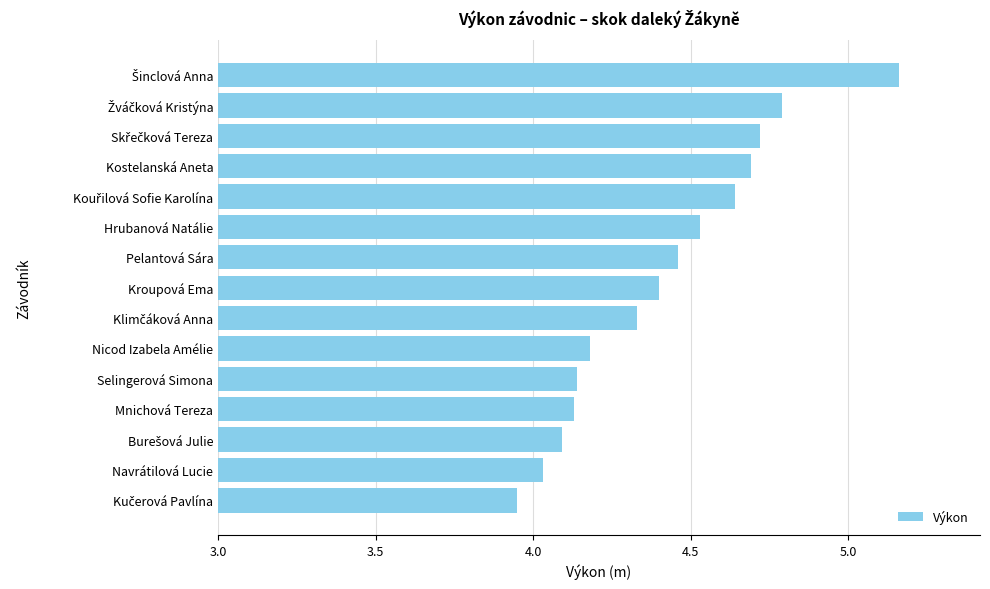

Which has a higher value, Pelantová Sára or Navrátilová Lucie?

Pelantová Sára